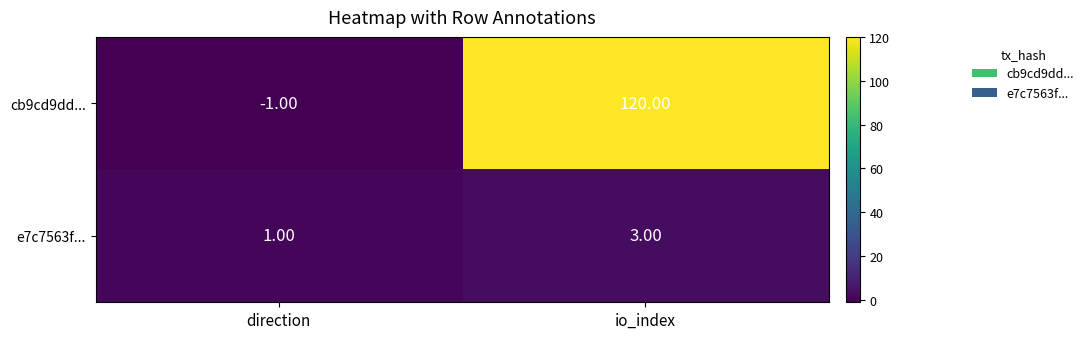

Which series has the largest total across all categories?

cb9cd9dd...